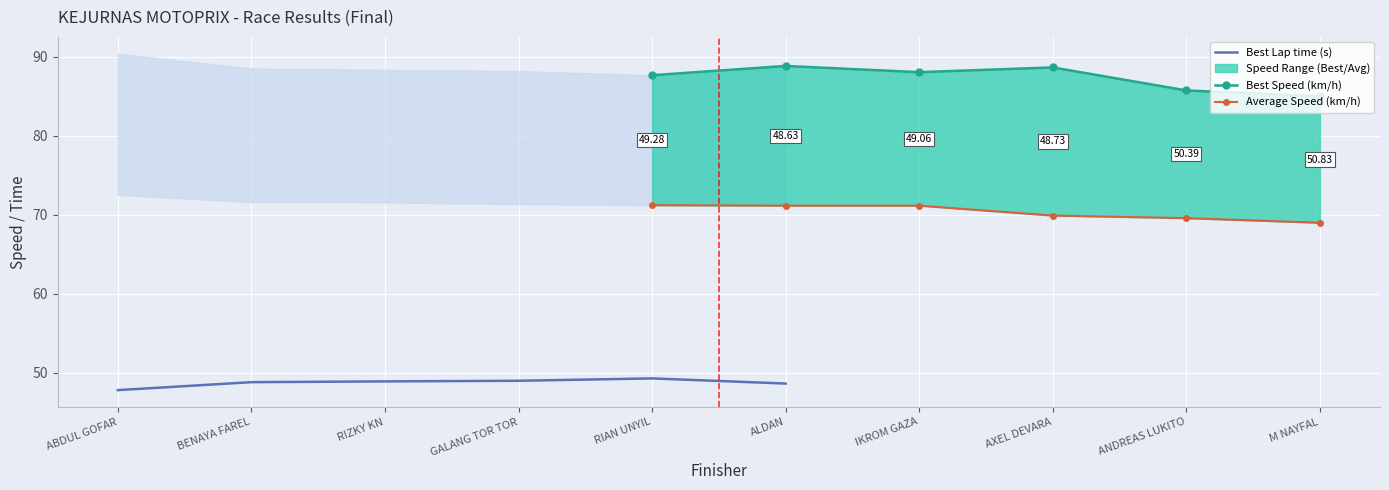

True or false: Average Speed (km/h) has a value of 15.6 at RIAN UNYIL.

False